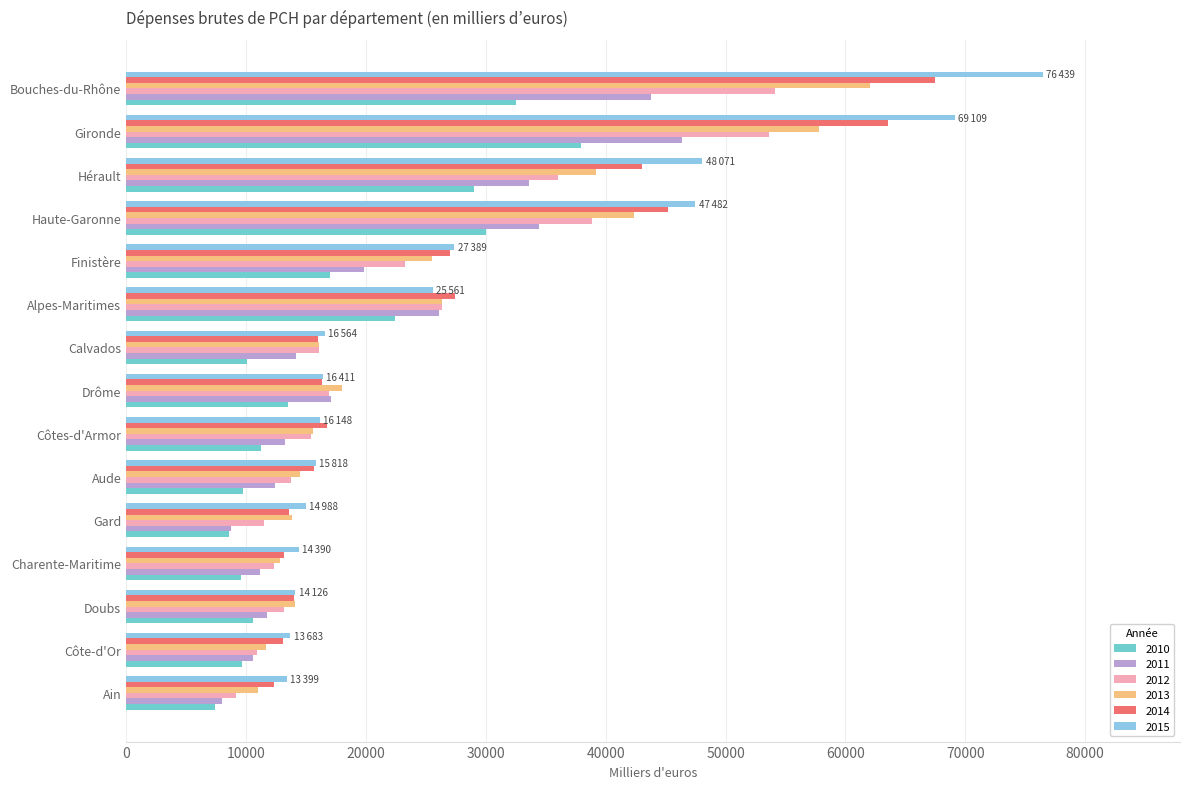

Rank the series at Gironde from highest to lowest value.

2015, 2014, 2013, 2012, 2011, 2010